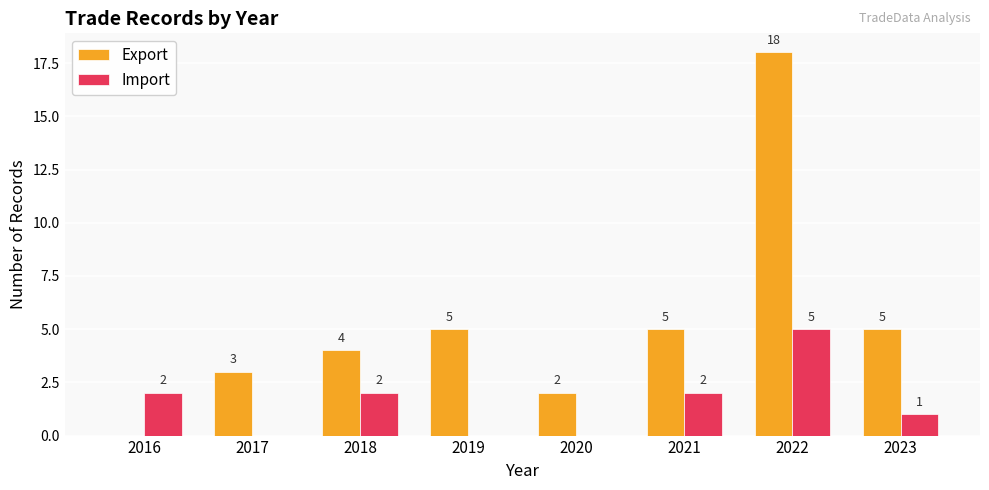

How many distinct data groups are displayed?

2